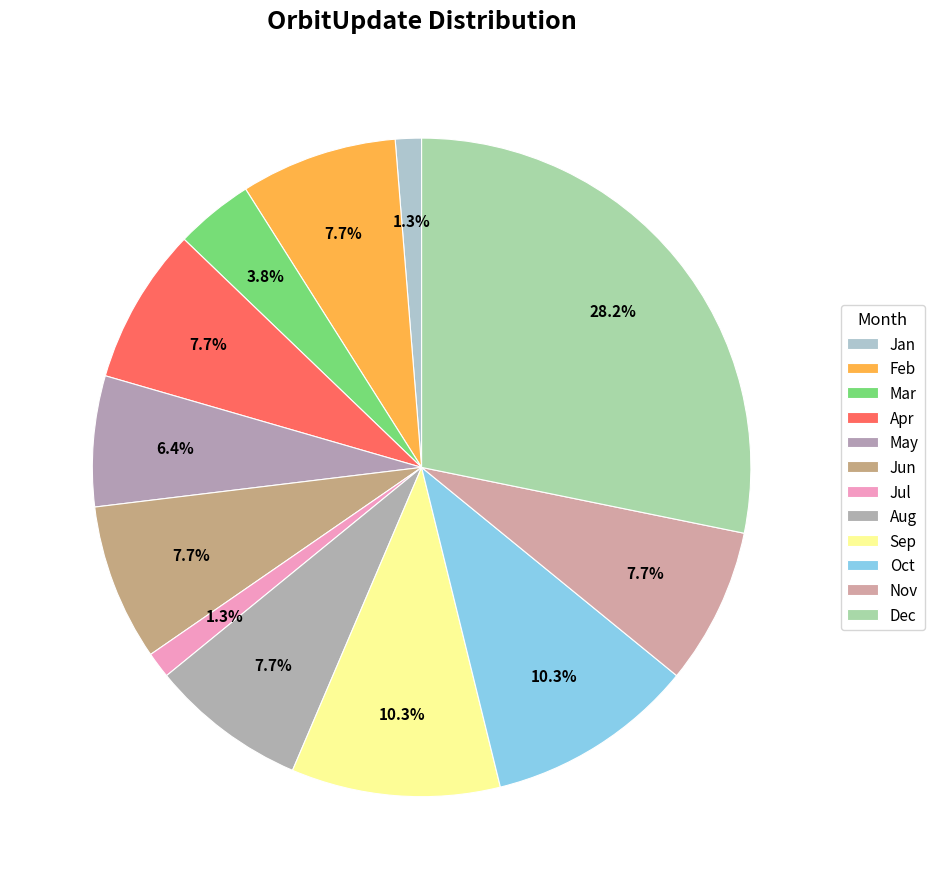

Is there any slice that represents more than half of the pie?

No